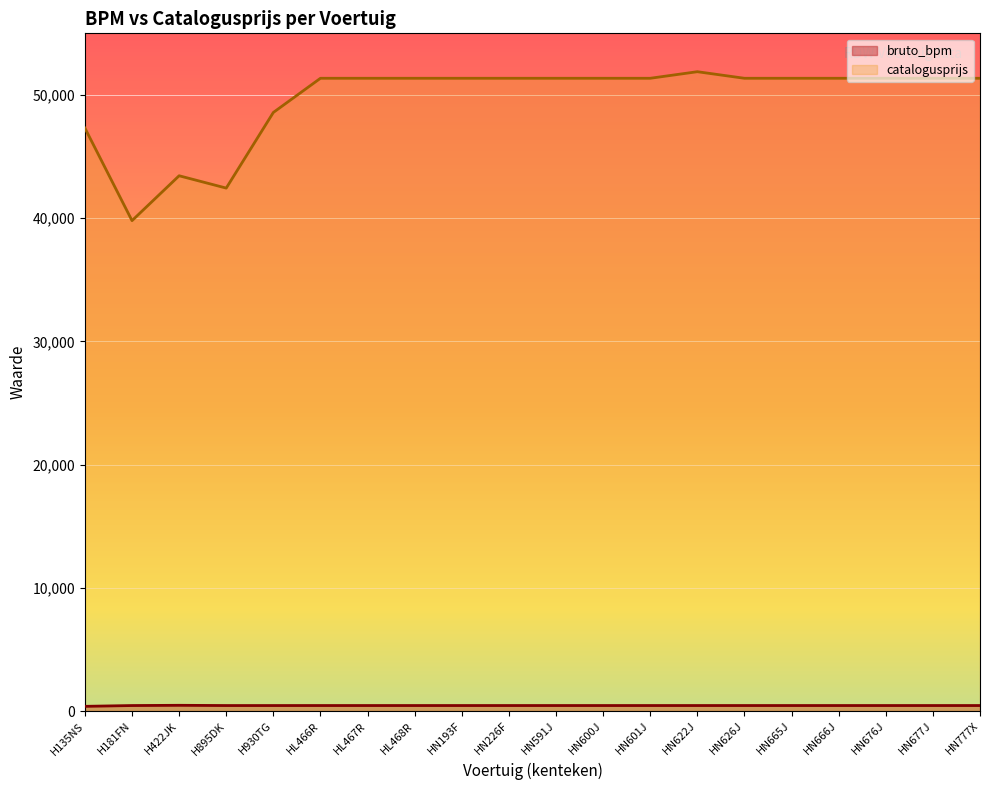

True or false: catalogusprijs has a value of 34839 at HN591J.

False